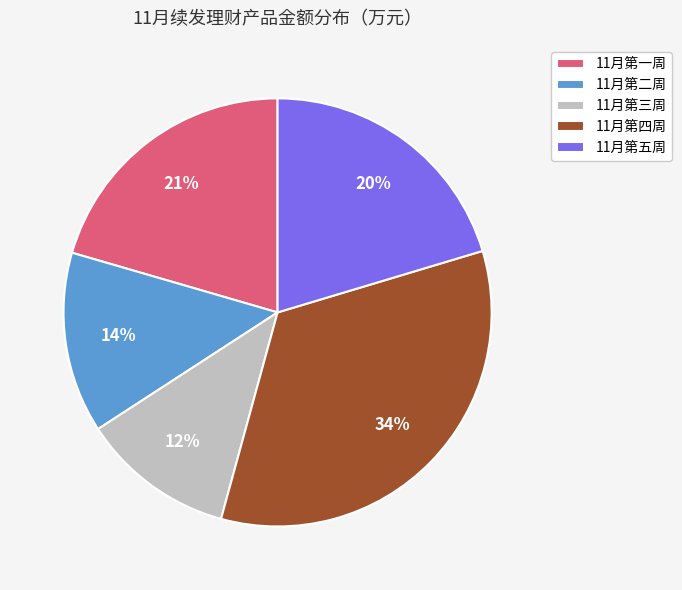

Between 11月第四周 and 11月第三周, which is larger?

11月第四周